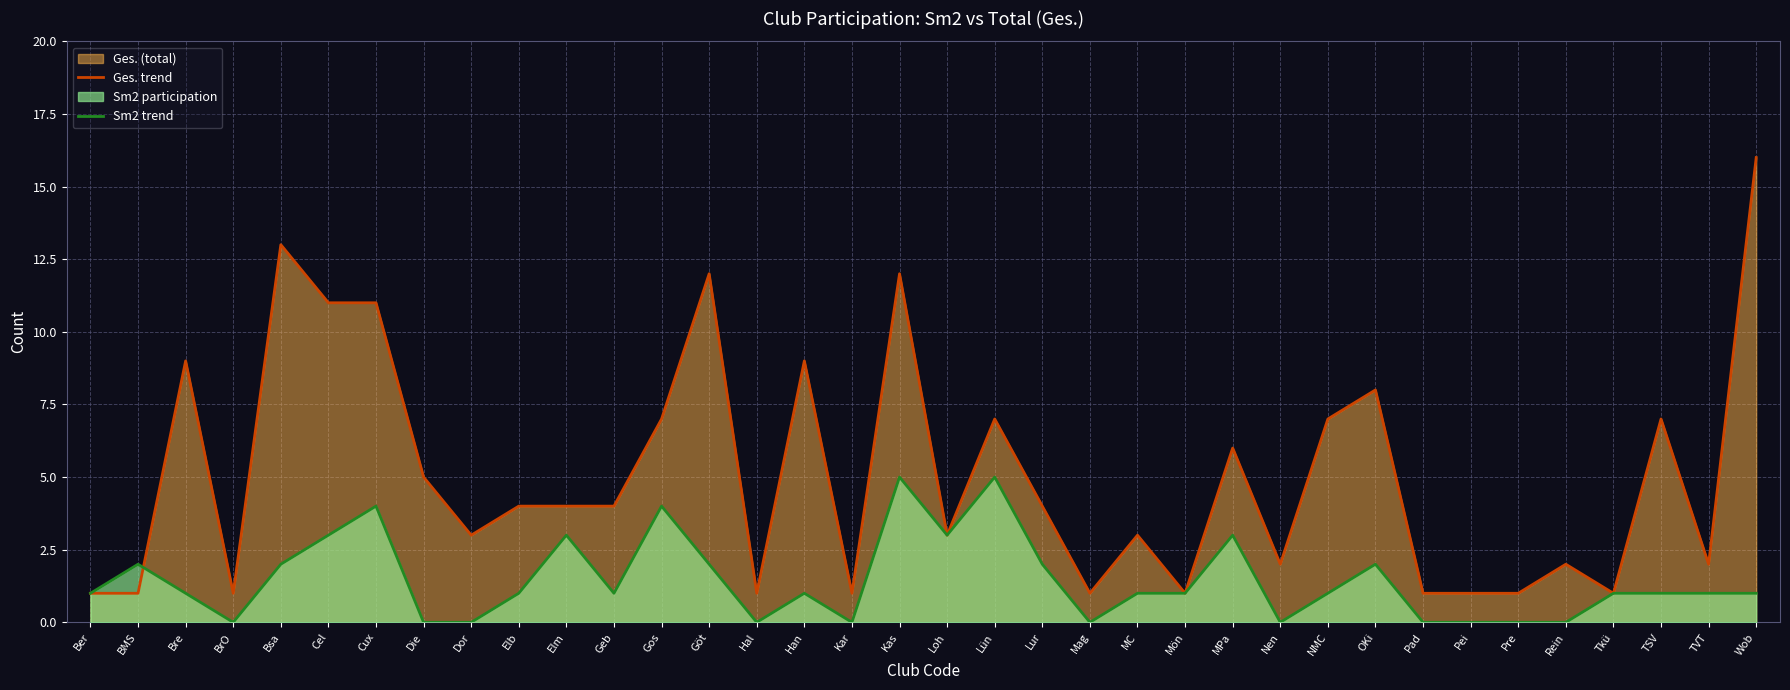

What is the average value of the Sm2 trend series?

1